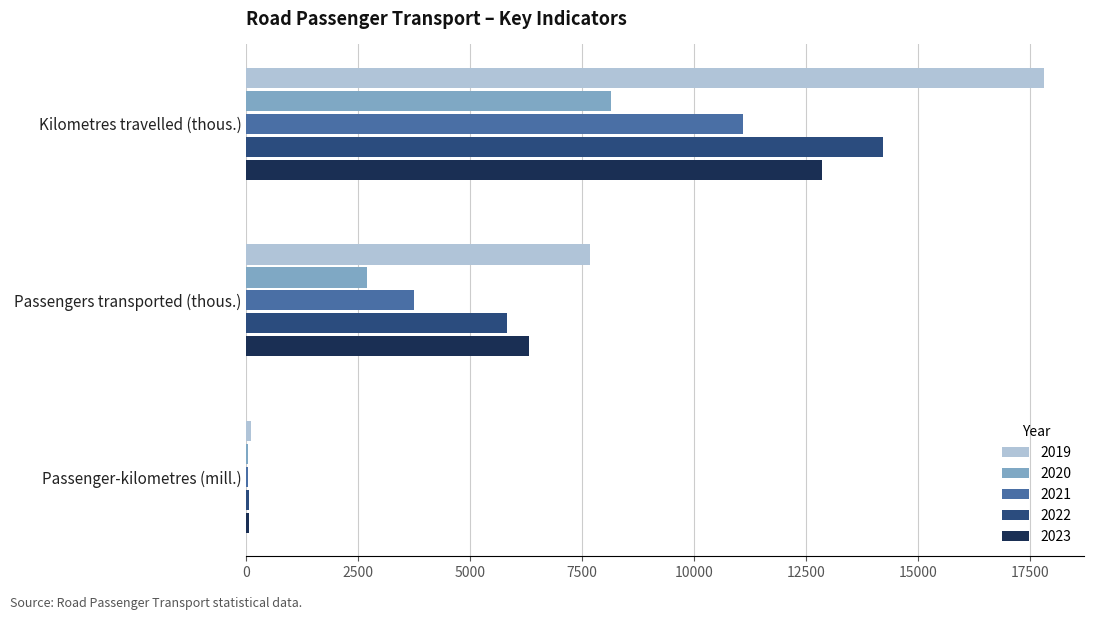

Which series has the largest total across all categories?

2019